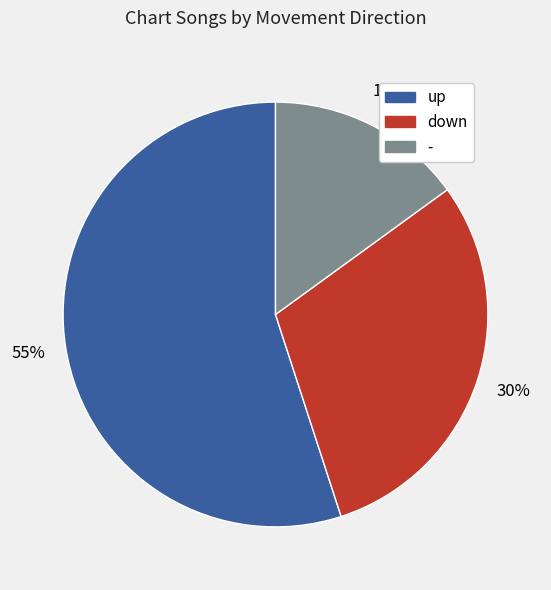

Which has a higher value, up or down?

up